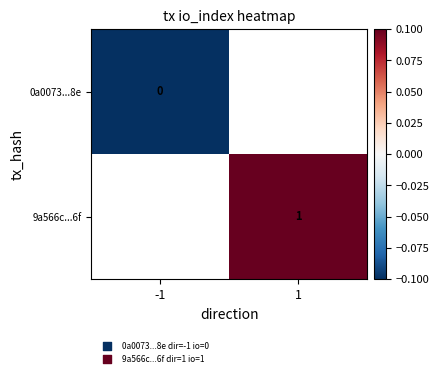

Count the number of categories in the chart.

2